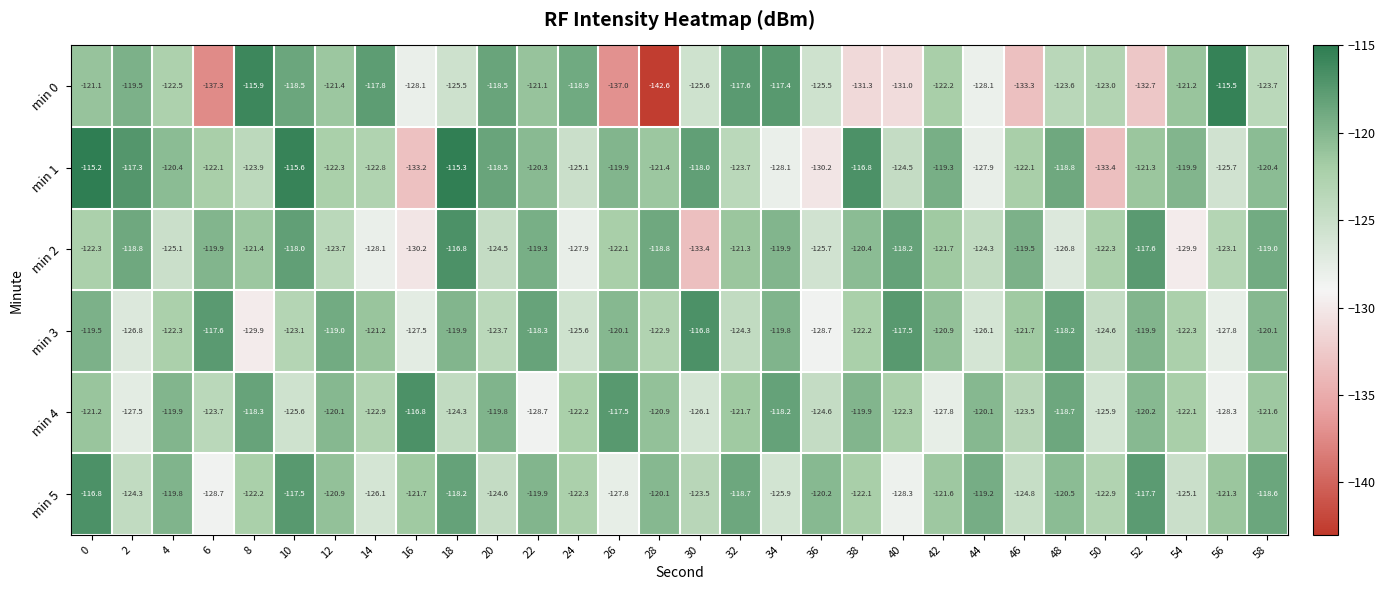

True or false: min 4 has a value of -121.6 at 58.

True